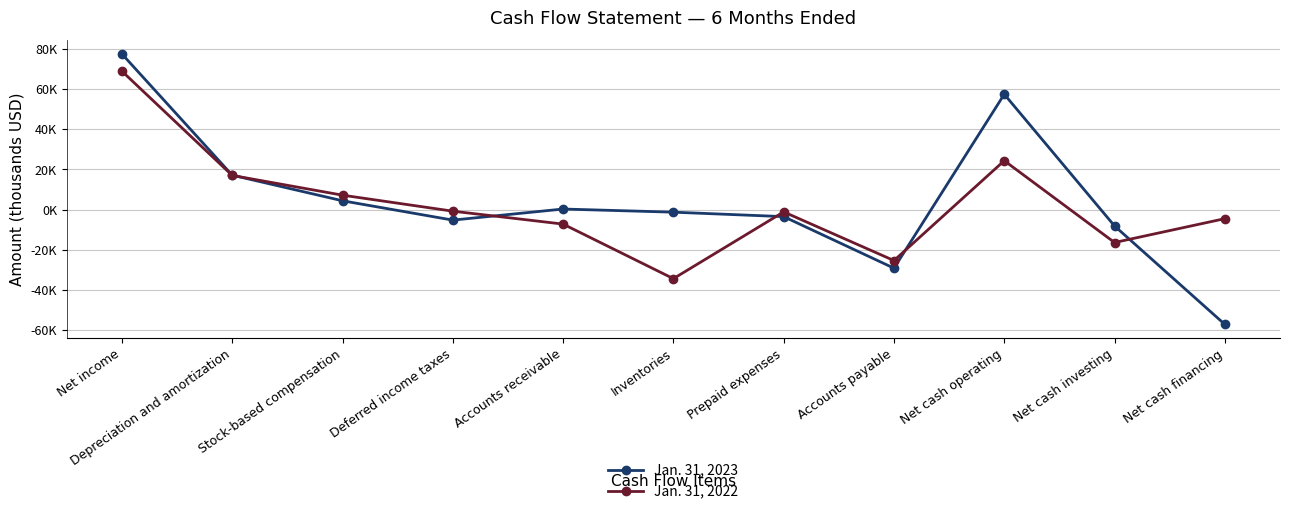

What is the maximum value shown in the chart?

77.4